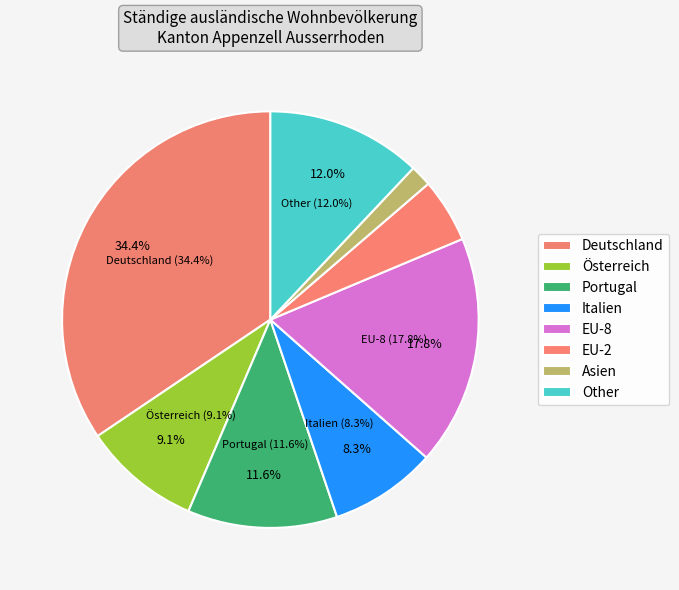

Does any single category account for the majority?

No